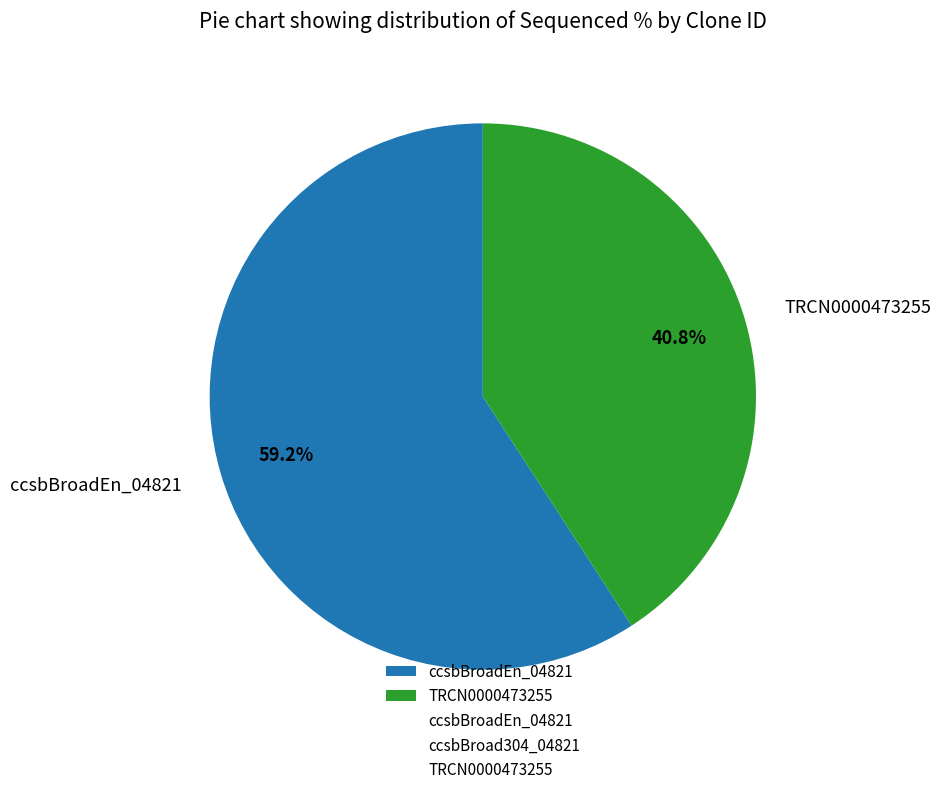

To the nearest percent, what percentage of the pie is ccsbBroadEn_04821?

59%